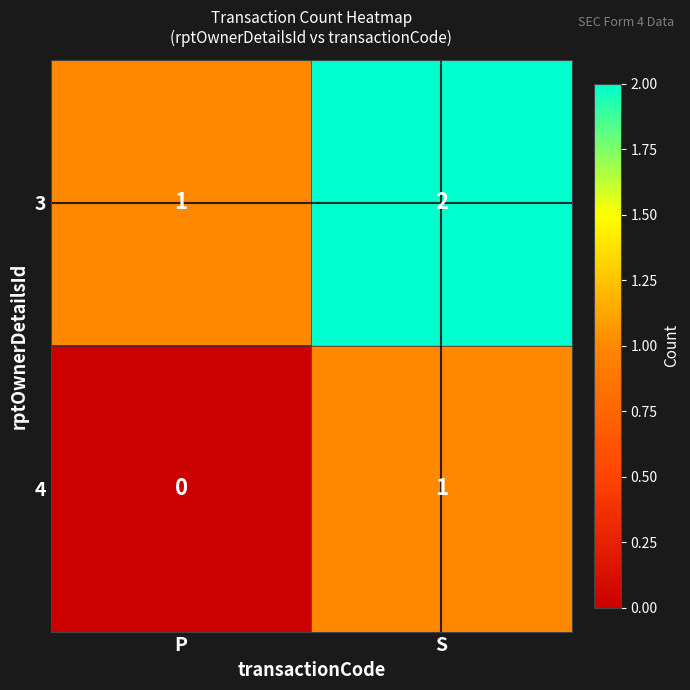

Count the number of data series in this chart.

2